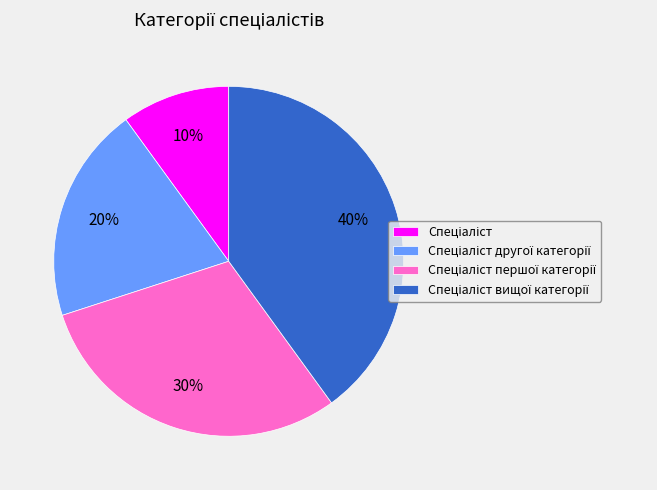

To the nearest percent, what is the difference between the largest and smallest slice percentages?

30%